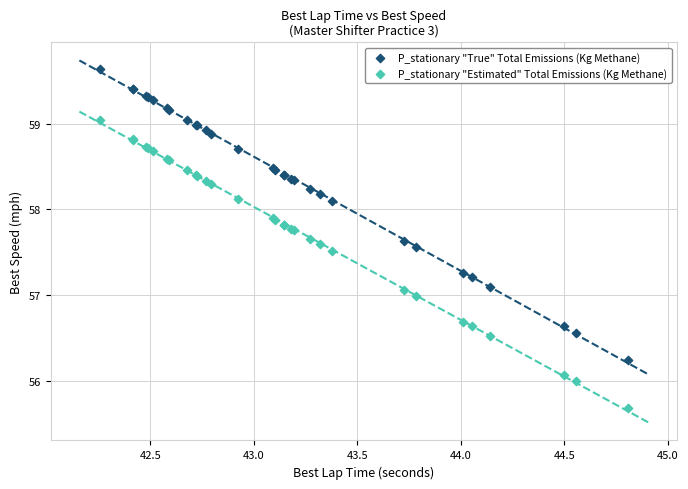

Which series has the widest spread of Y values?

P_stationary "True" Total Emissions (Kg Methane)